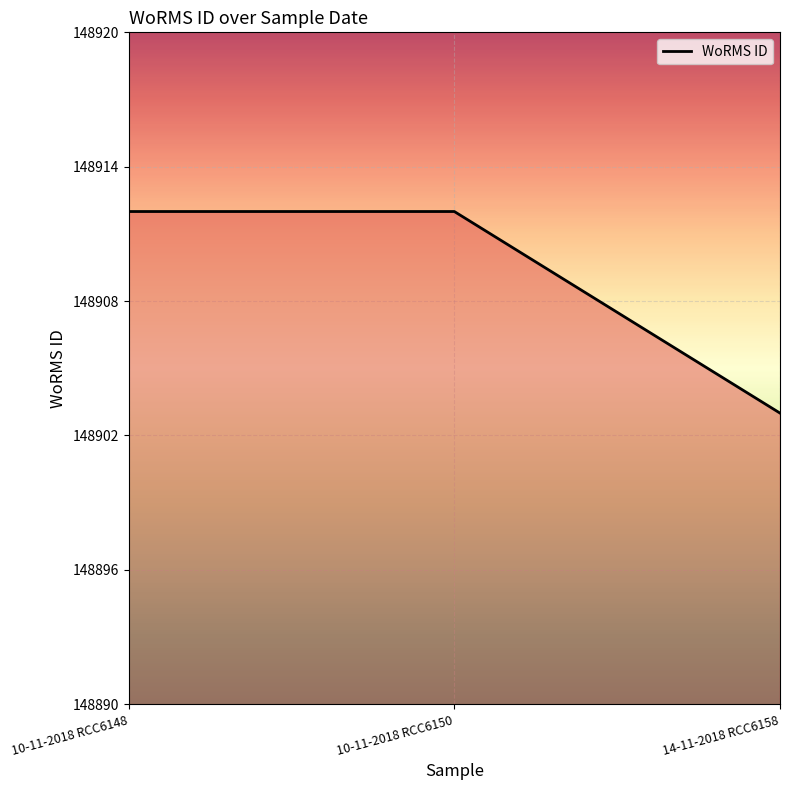

What is the smallest value displayed?

148903